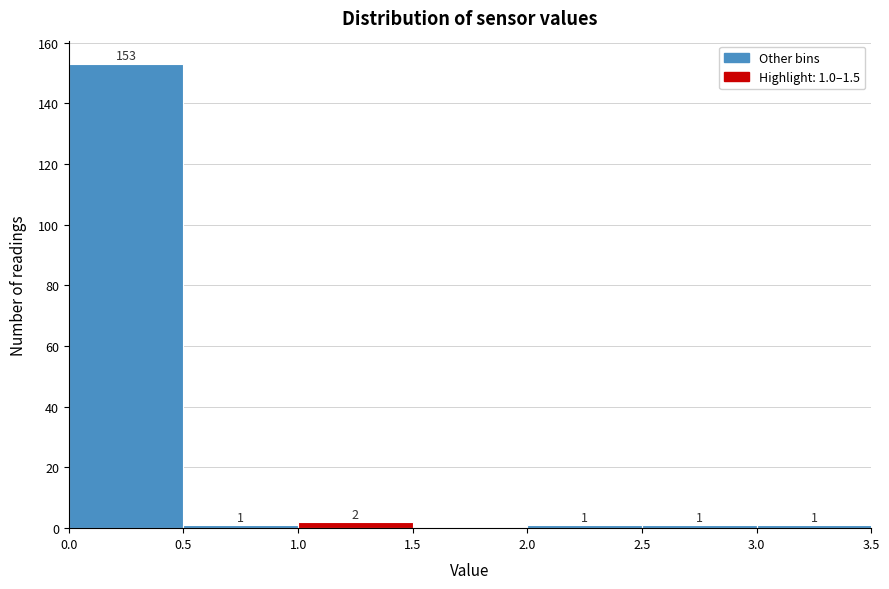

Over which range of the x-axis is the bar tallest?

0.0 to 0.5